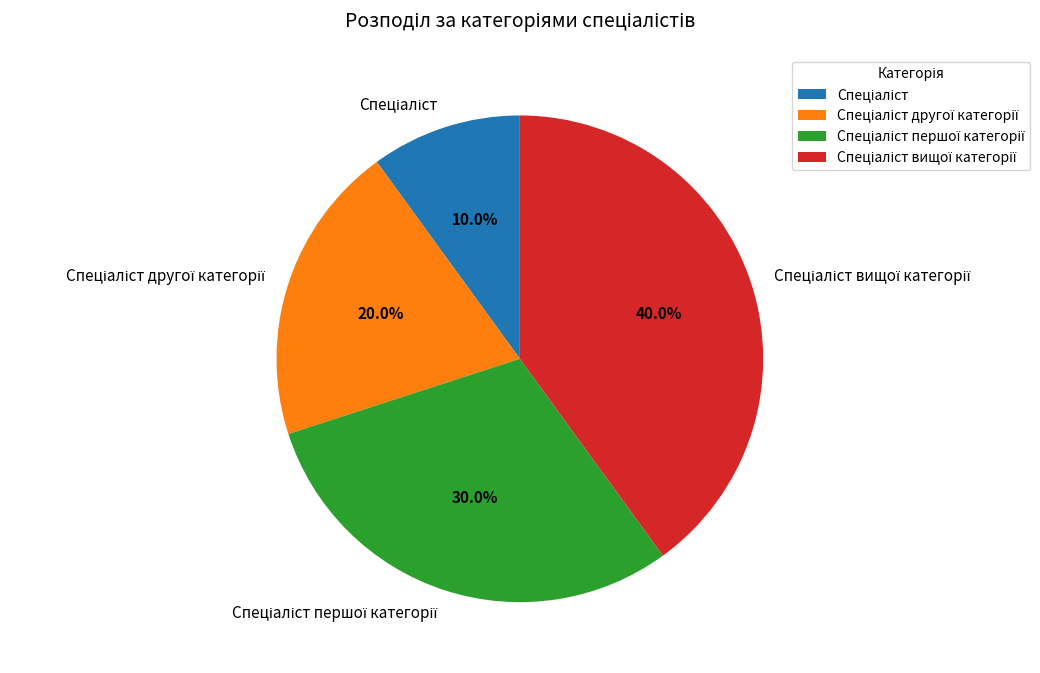

Does any single category account for the majority?

No